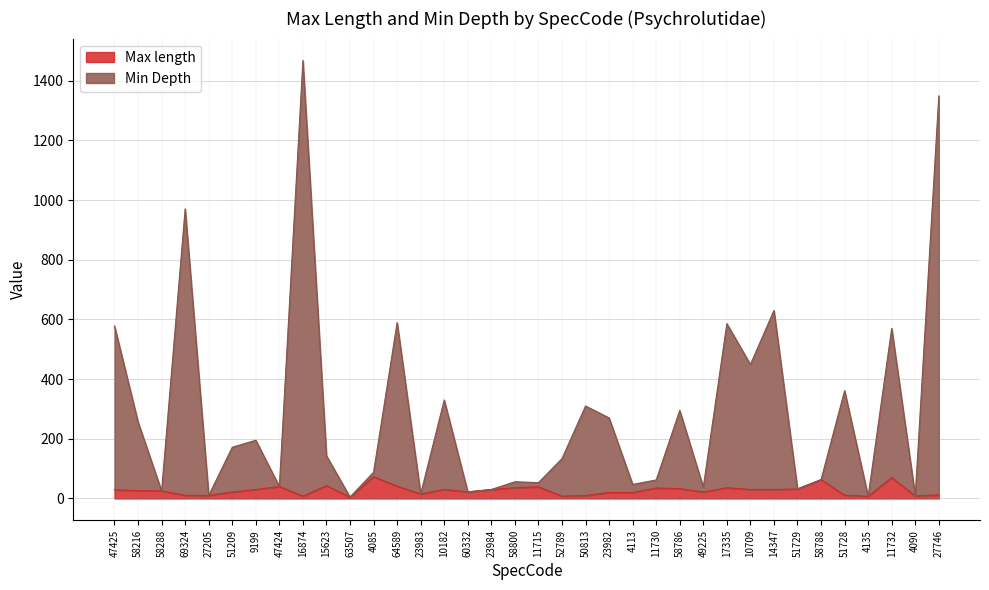

True or false: Min Depth and Max length cross at least once.

False